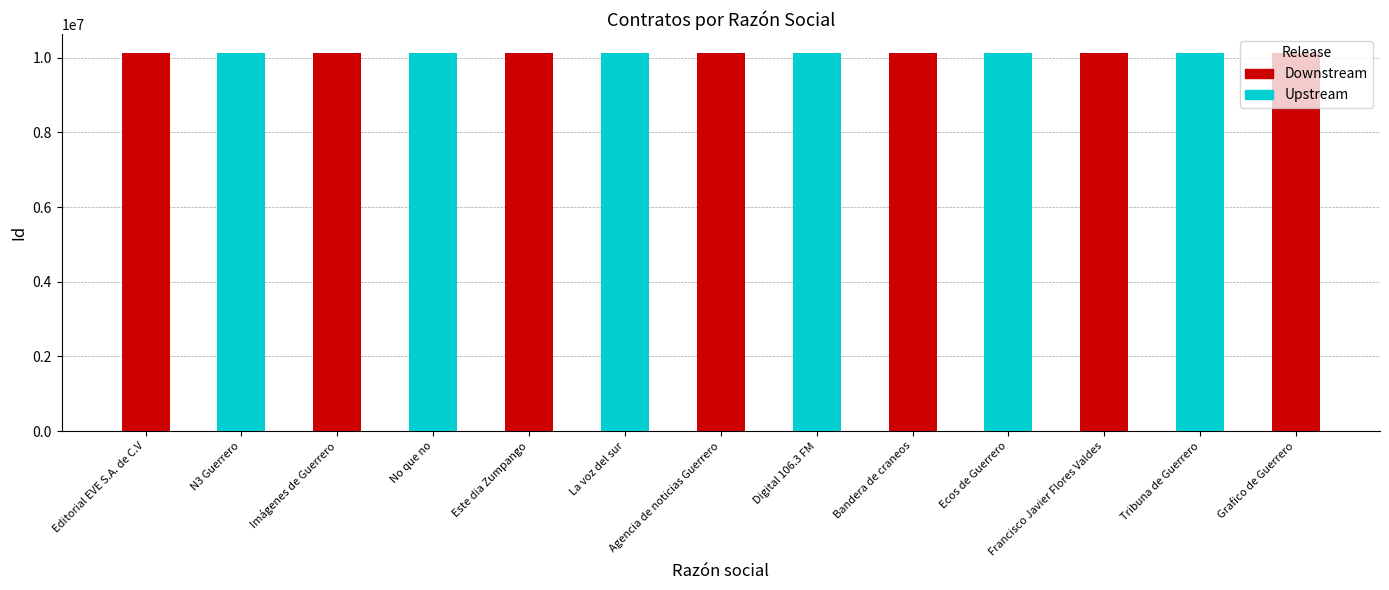

The Downstream series shows 0 at Ecos de Guerrero. True or false?

True